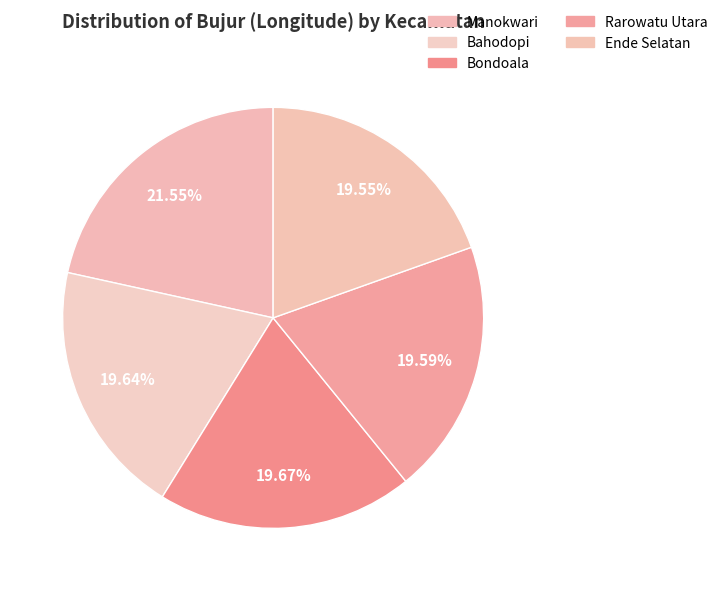

To the nearest percent, what is the average slice percentage?

20%